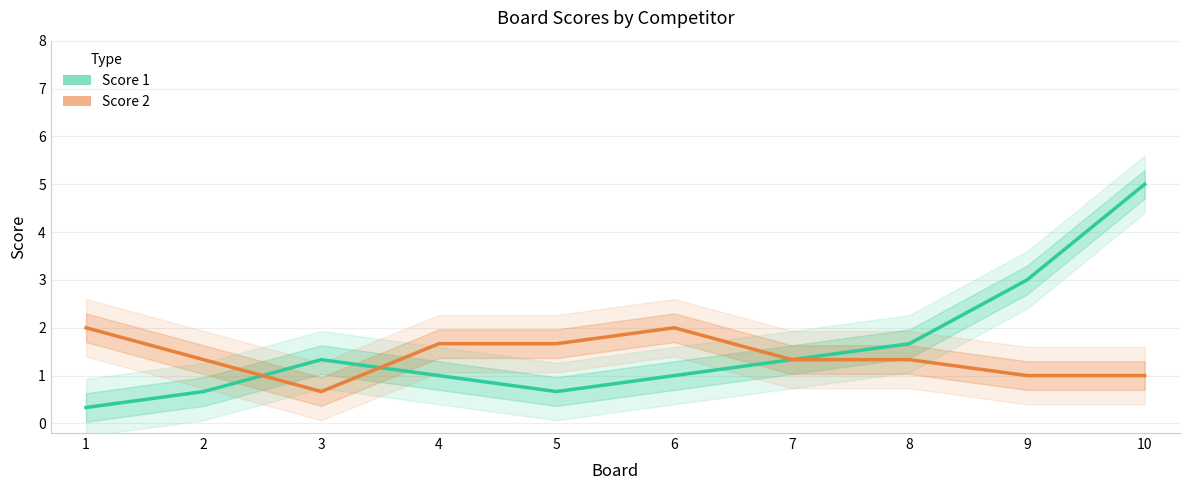

Which series has the largest range (max minus min)?

Score 1